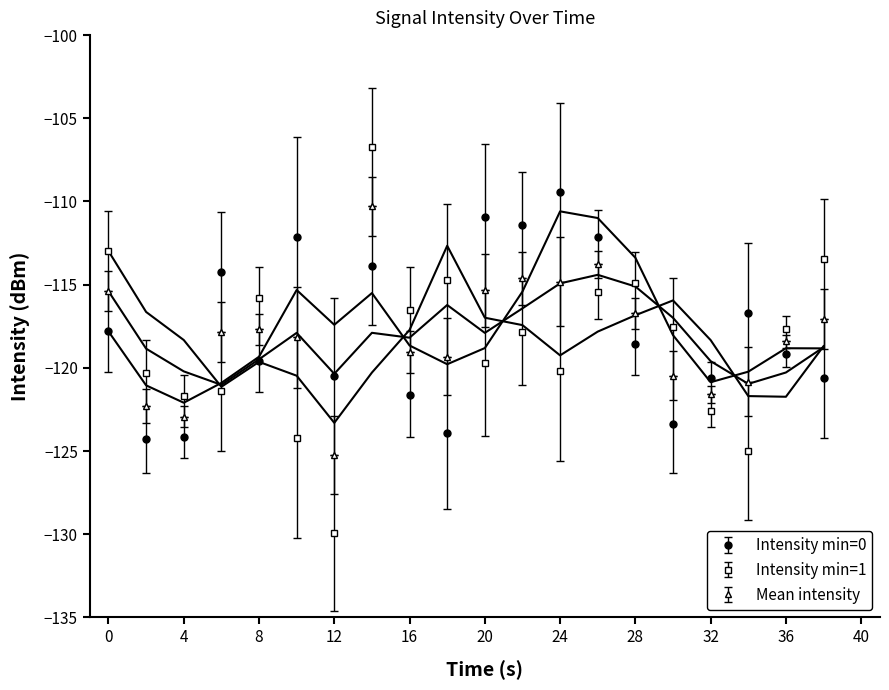

The Intensity min=1 series shows -176.9 at 4. True or false?

False